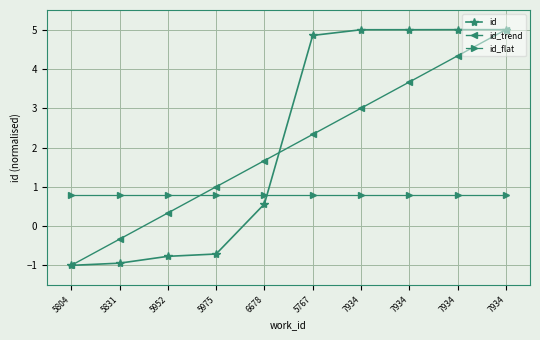

True or false: id_trend has a value of 0.3 at 5952.

True